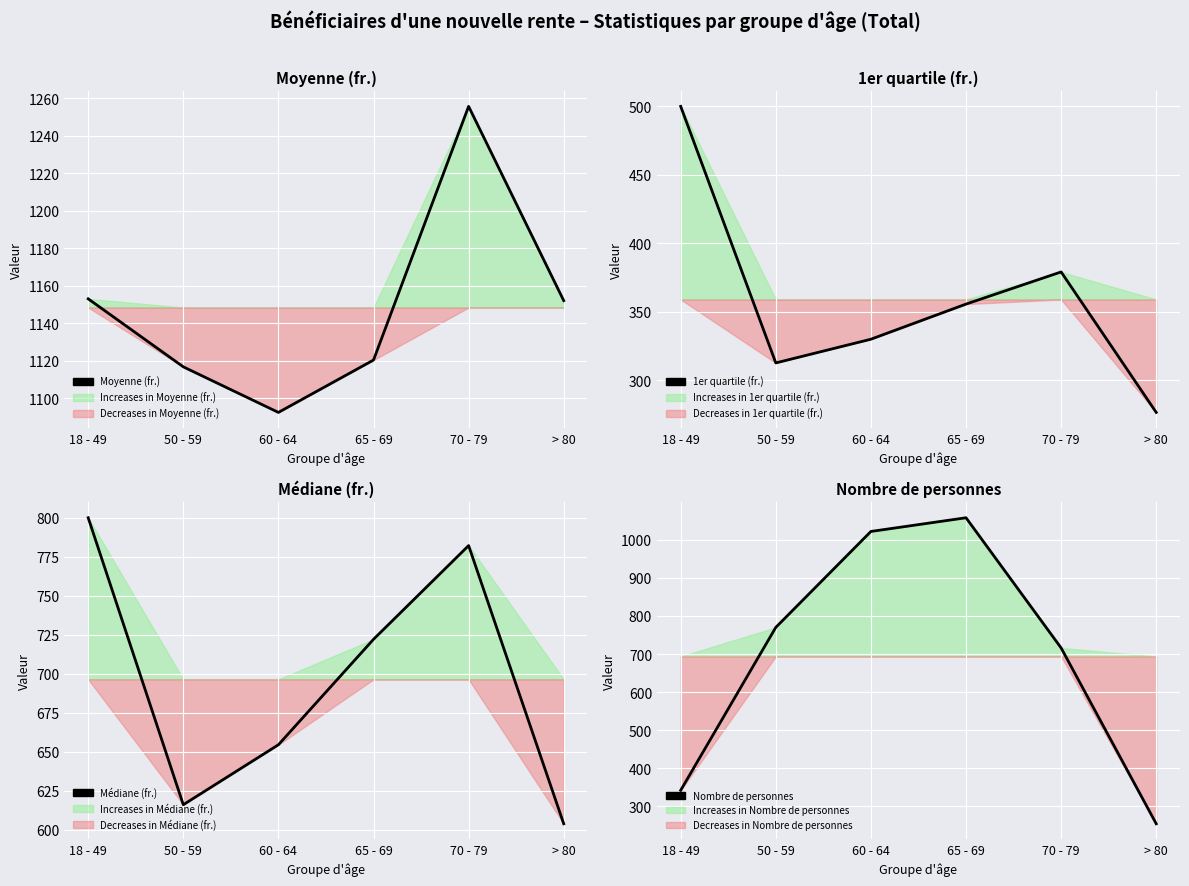

How many data points does each series have?

6